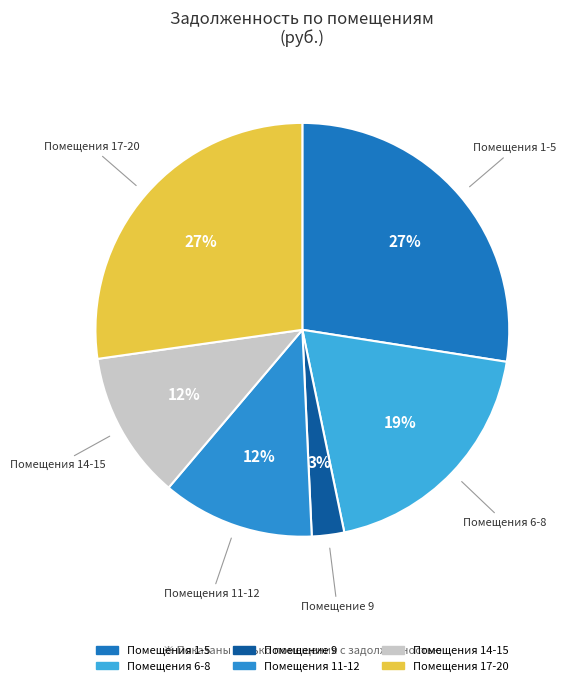

How many slices are in this pie chart?

6